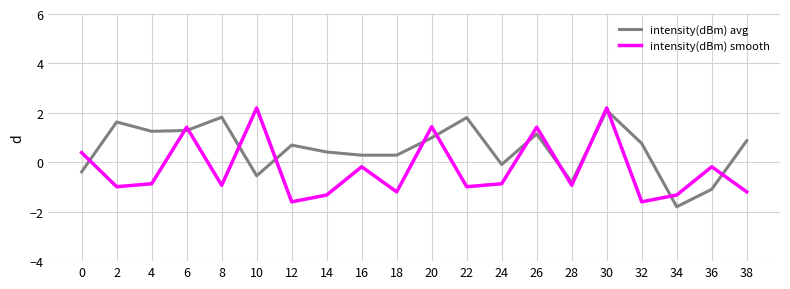

True or false: intensity(dBm) smooth and intensity(dBm) avg cross at least once.

True